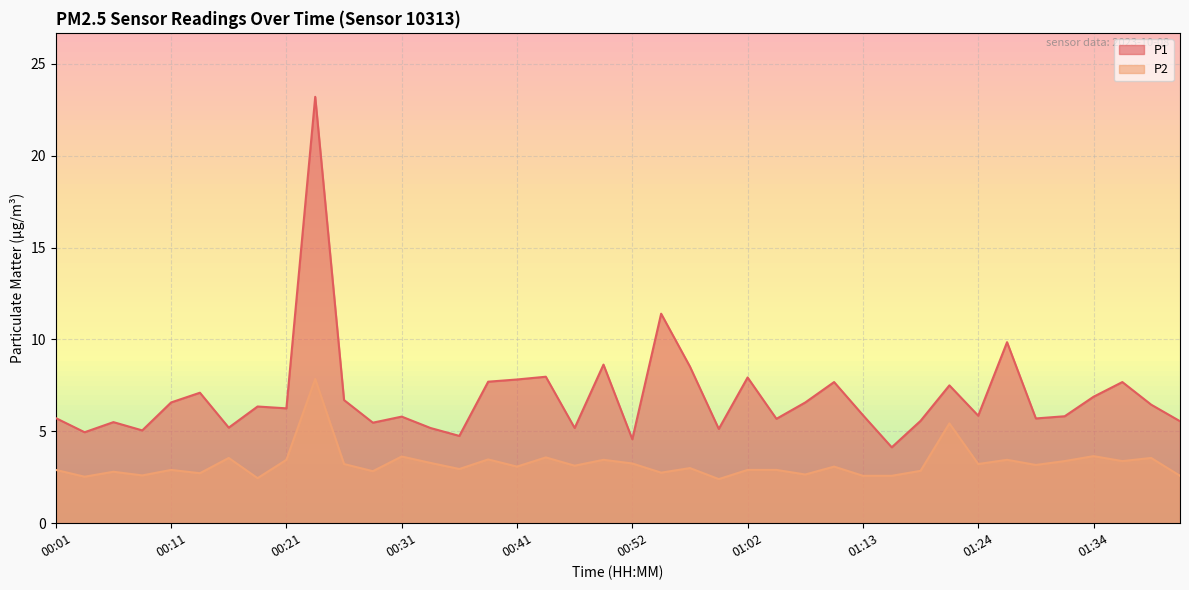

Rank the series at 00:03 from lowest to highest value.

P2, P1